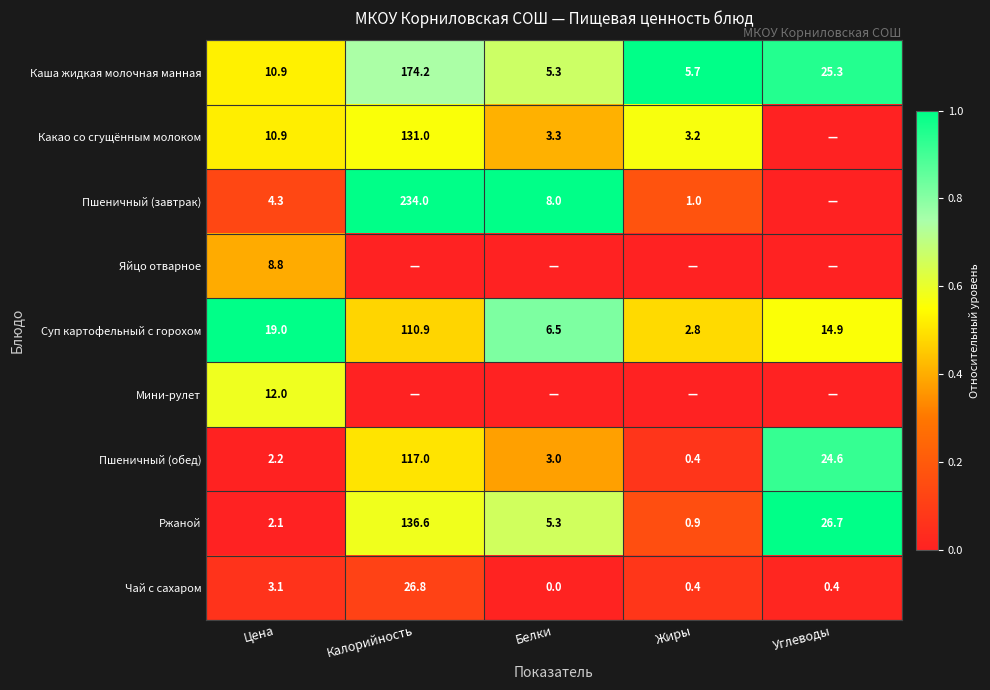

The value of Пшеничный (обед) at Жиры is 0.4. True or false?

True